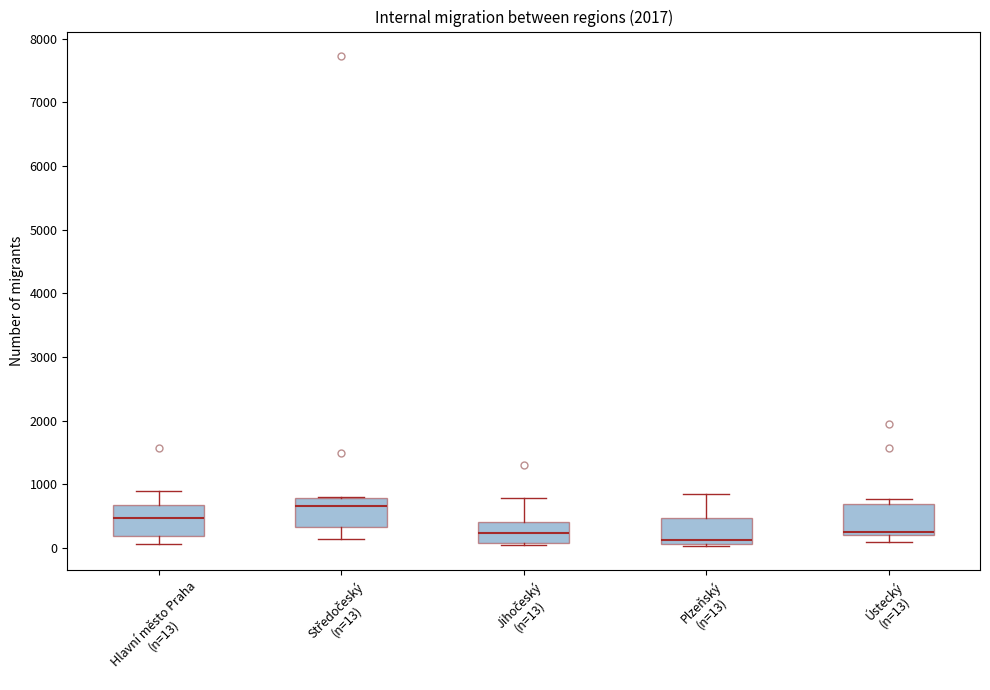

Reading left to right, transcribe this box plot: for each box, give where its median line is, the range the box spans, and where its two whiskers end, as read against the y-axis. The values are not printed on the chart, so give them approximately, as read against the axis.

Hlavní město Praha (n=13): median 500, box 200 to 700, whiskers 100 to 900
Středočeský (n=13): median 700, box 300 to 800, whiskers 100 to 800
Jihočeský (n=13): median 200, box 100 to 400, whiskers 0 to 800
Plzeňský (n=13): median 100 (just above the box's lower edge), box 100 to 500, whiskers 0 to 900
Ústecký (n=13): median 200 (just above the box's lower edge), box 200 to 700, whiskers 100 to 800